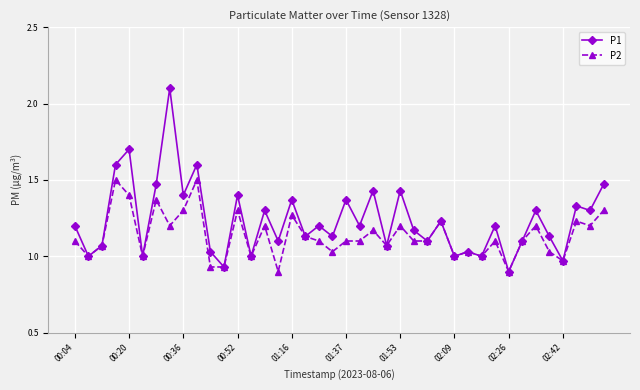

Which series has the largest total across all categories?

P1